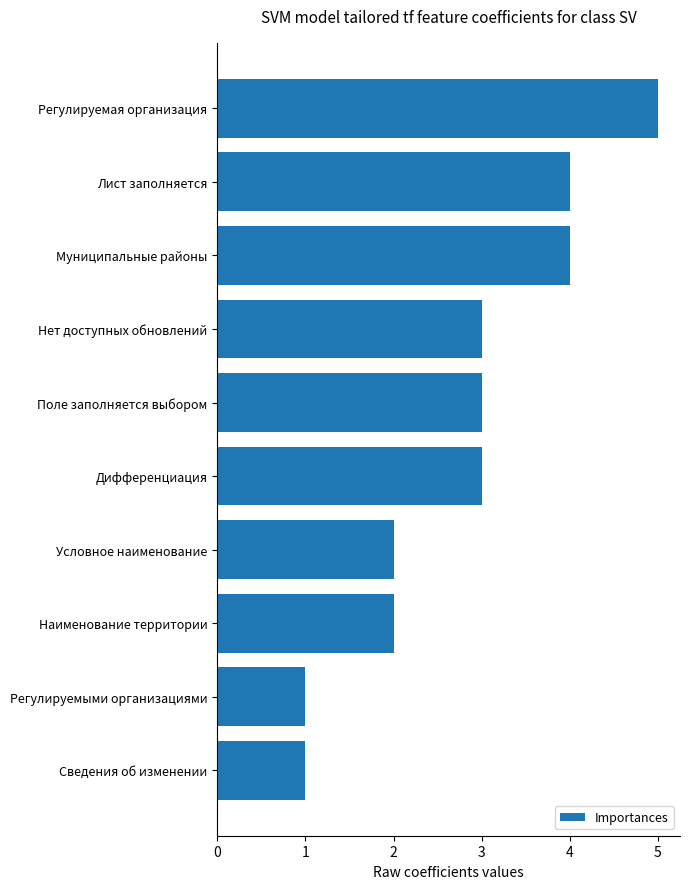

Count the values in the range 2 to 4.

7